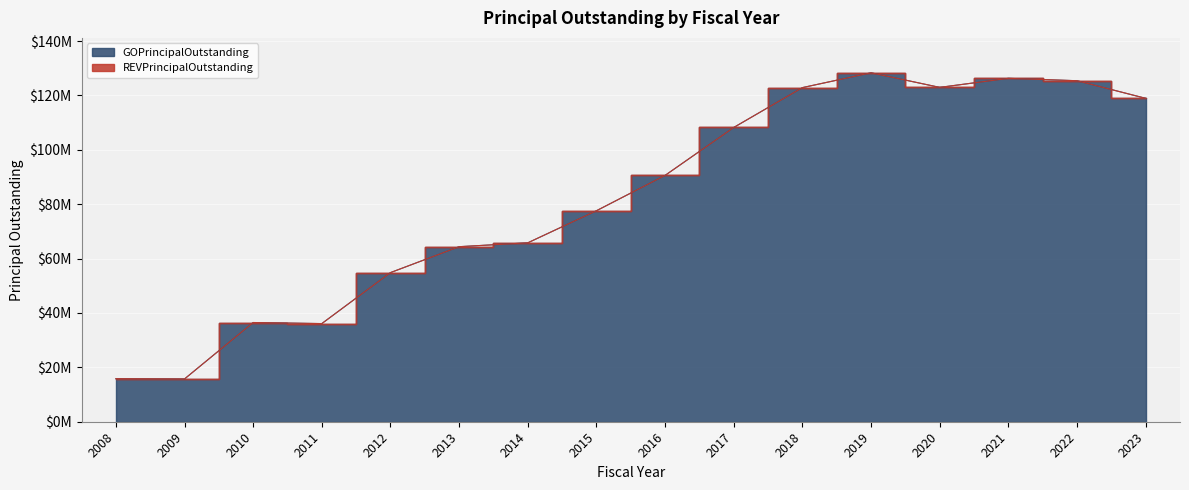

Which has a higher value, 2009 or 2021?

2021